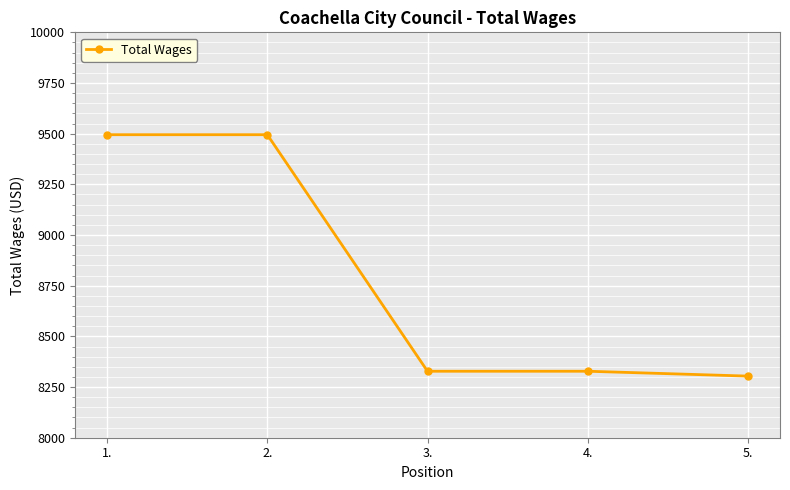

What is the label of the 1st point from the right?

5.